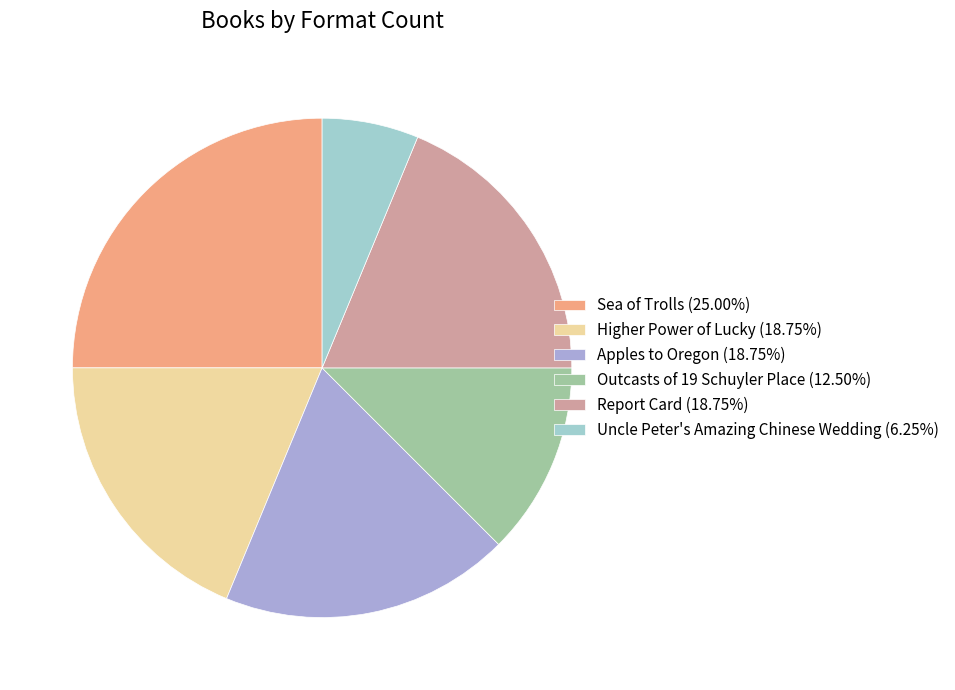

Does any single category account for the majority?

No